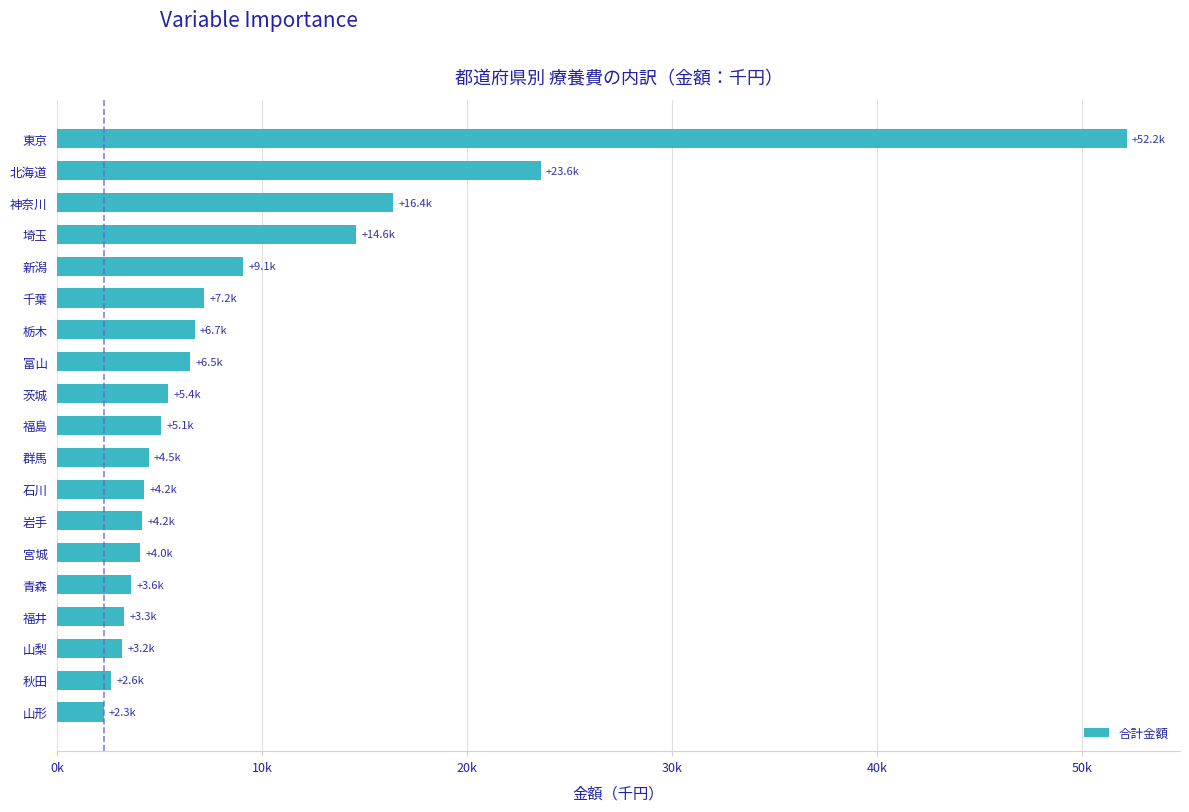

What is the average value?

9393.5